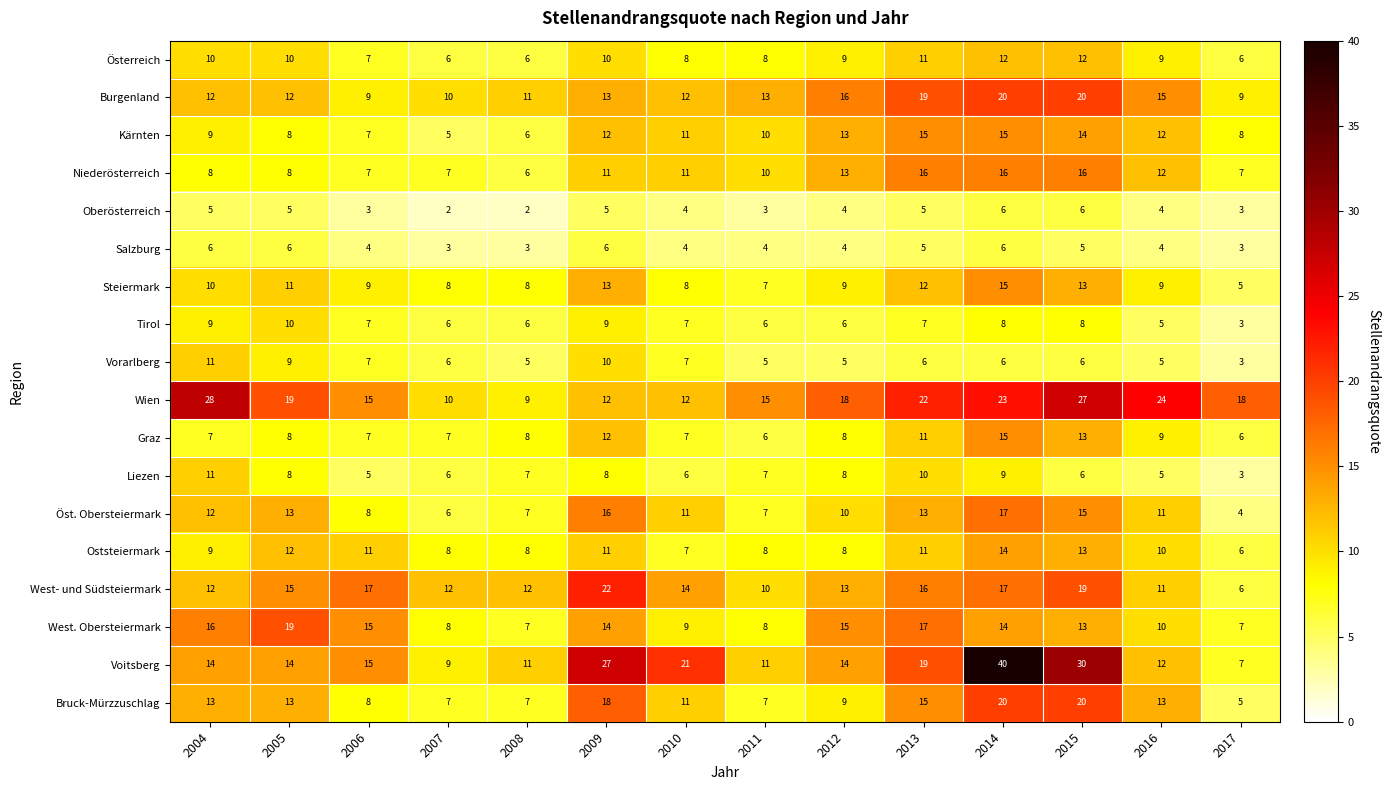

Is the value of Salzburg at 2011 greater than the value of Kärnten at 2009?

No